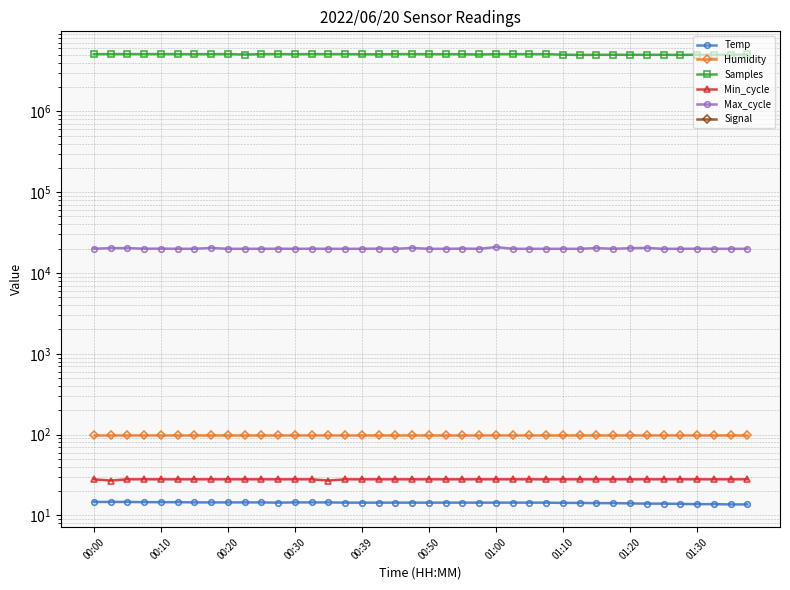

True or false: Humidity and Min_cycle cross at least once.

False